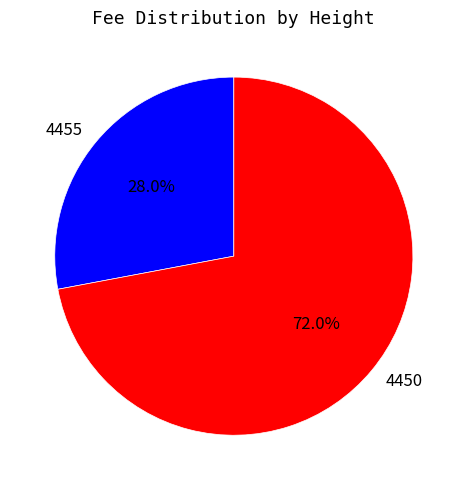

True or false: 4450 accounts for 58% of the total.

False